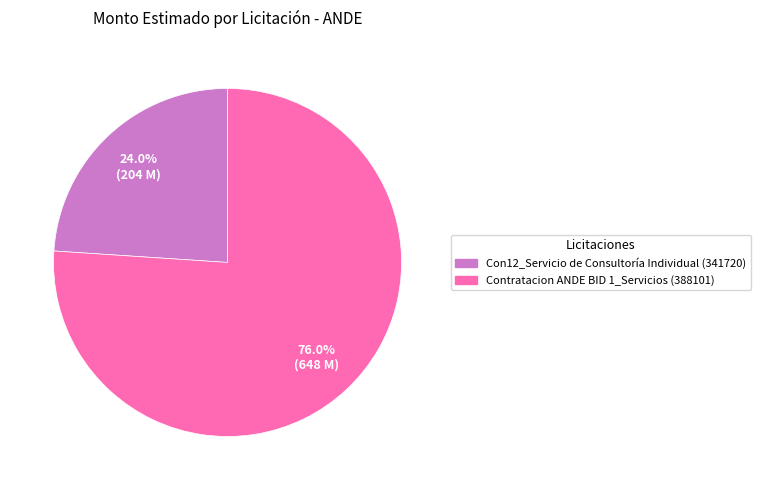

What is the ratio of the value at Con12_Servicio de Consultoría Individual (341720) to the value at Contratacion ANDE BID 1_Servicios (388101)?

0.3